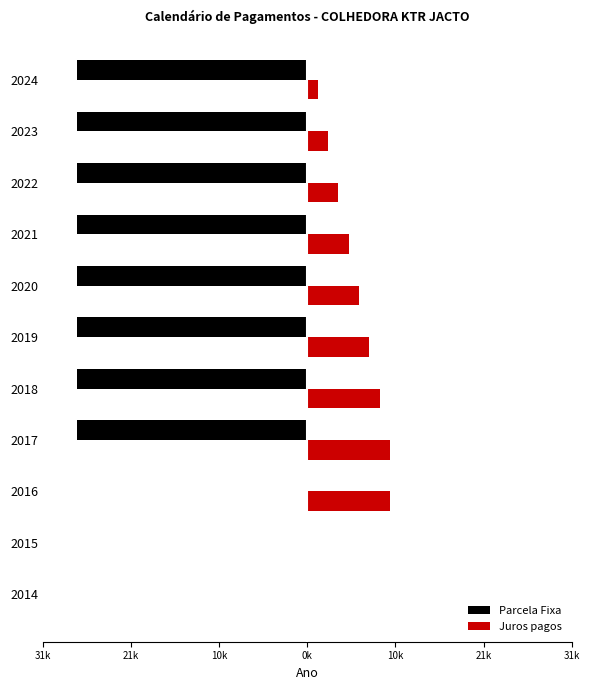

What are all the series names shown in the legend?

Parcela Fixa, Juros pagos